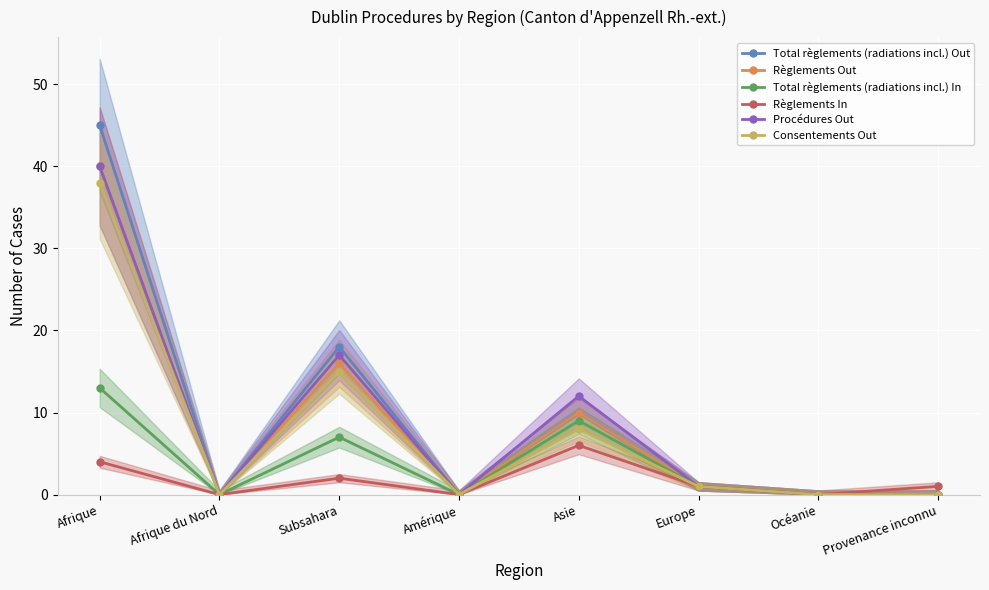

Reading left to right, what are all the values shown in this chart?

Total règlements (radiations incl.) Out: Afrique=45	Afrique du Nord=0	Subsahara=18	Amérique=0	Asie=10	Europe=1	Océanie=0	Provenance inconnu=0
Règlements Out: Afrique=40	Afrique du Nord=0	Subsahara=16	Amérique=0	Asie=10	Europe=1	Océanie=0	Provenance inconnu=0
Total règlements (radiations incl.) In: Afrique=13	Afrique du Nord=0	Subsahara=7	Amérique=0	Asie=9	Europe=1	Océanie=0	Provenance inconnu=0
Règlements In: Afrique=4	Afrique du Nord=0	Subsahara=2	Amérique=0	Asie=6	Europe=1	Océanie=0	Provenance inconnu=1
Procédures Out: Afrique=40	Afrique du Nord=0	Subsahara=17	Amérique=0	Asie=12	Europe=1	Océanie=0	Provenance inconnu=0
Consentements Out: Afrique=38	Afrique du Nord=0	Subsahara=15	Amérique=0	Asie=8	Europe=1	Océanie=0	Provenance inconnu=0